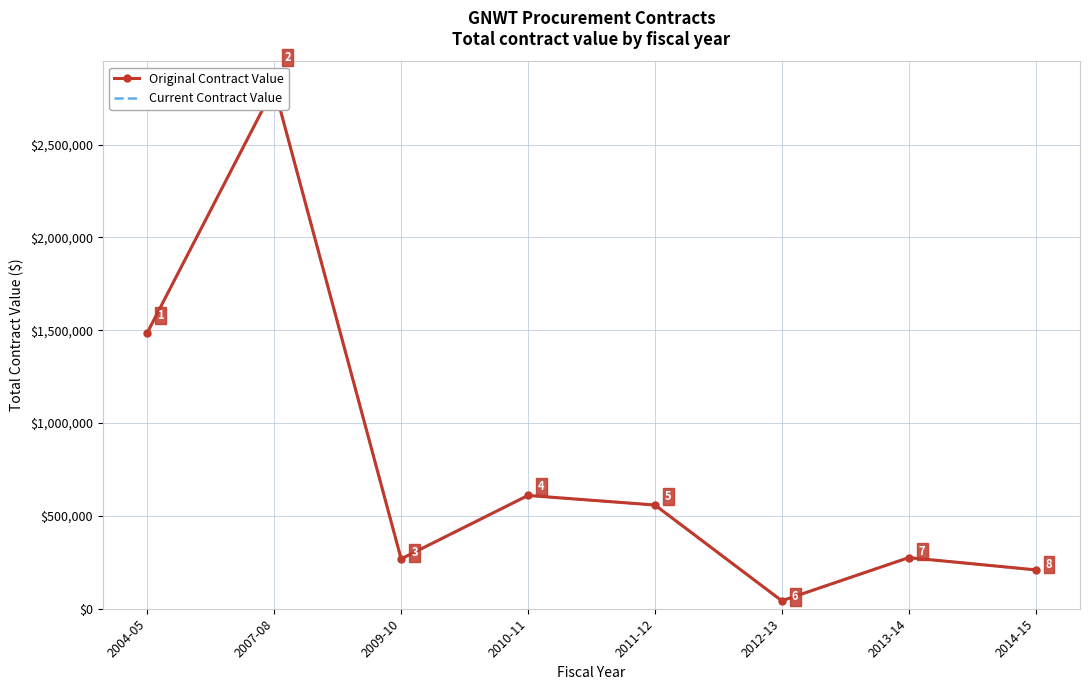

How many data points in Original Contract Value are above 558546?

4